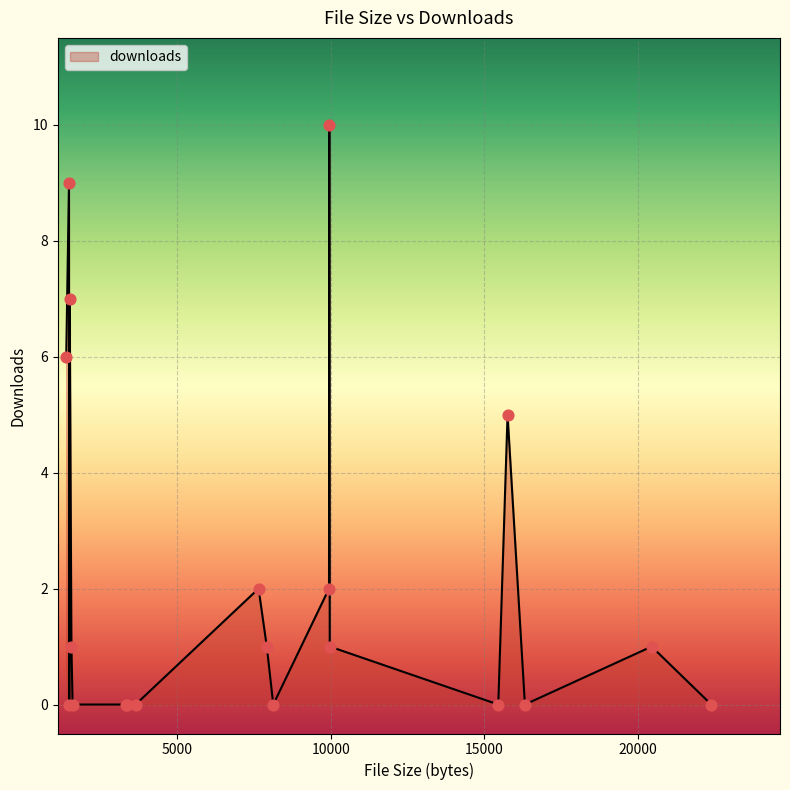

What is the difference between the maximum and minimum values?

10